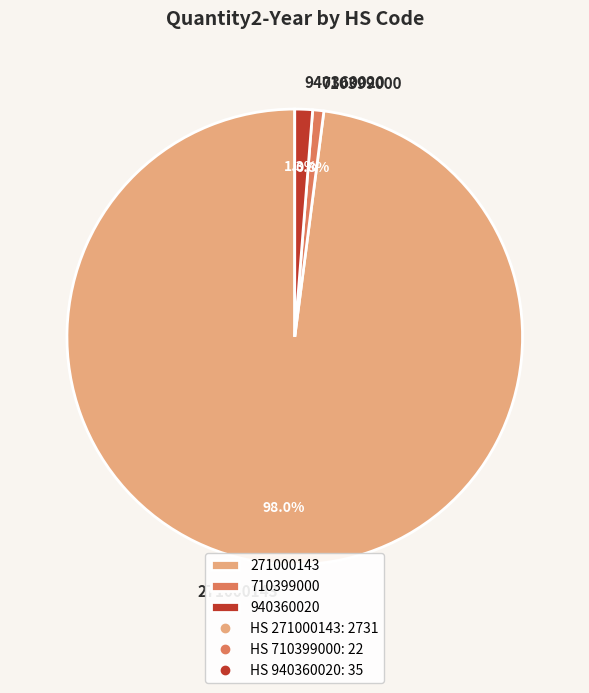

To the nearest percent, what is the average slice percentage?

33%